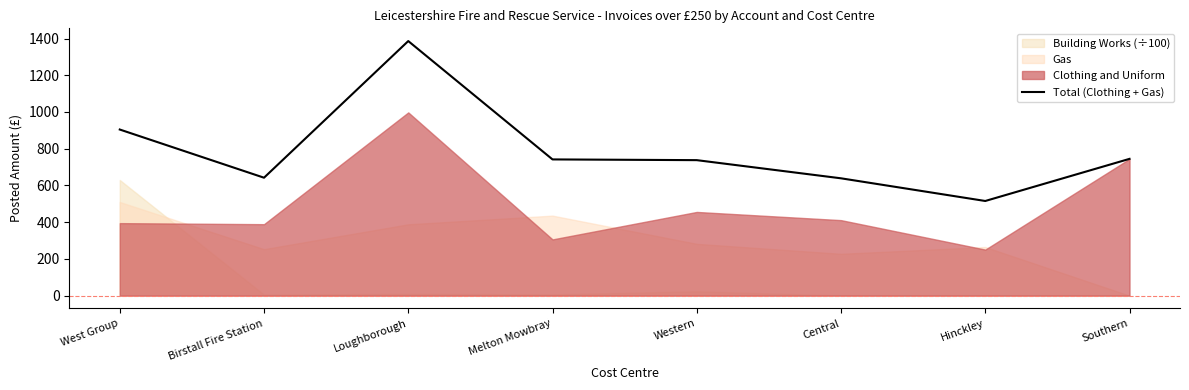

Is it true that the value at Birstall Fire Station is 380.5?

False